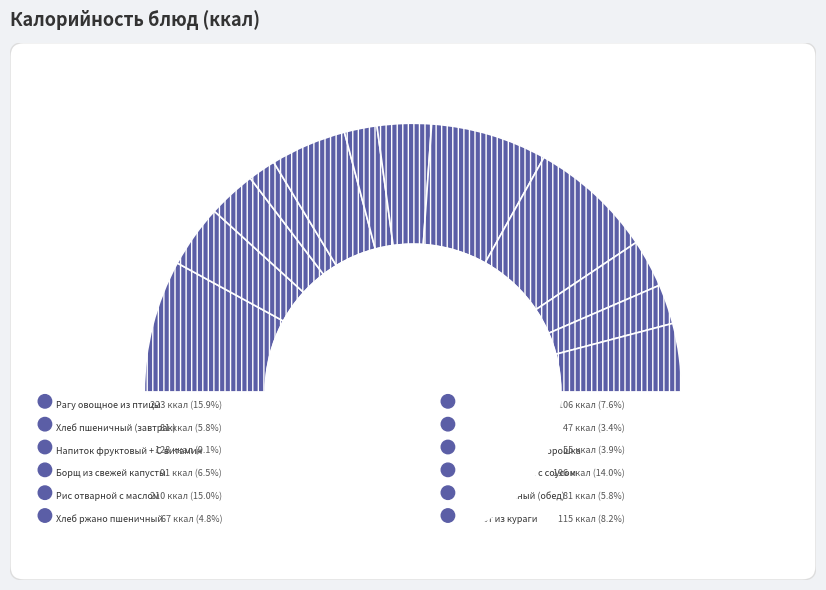

Do Хлеб ржано пшеничный and Рагу овощное из птицы together represent more than half of the pie?

No